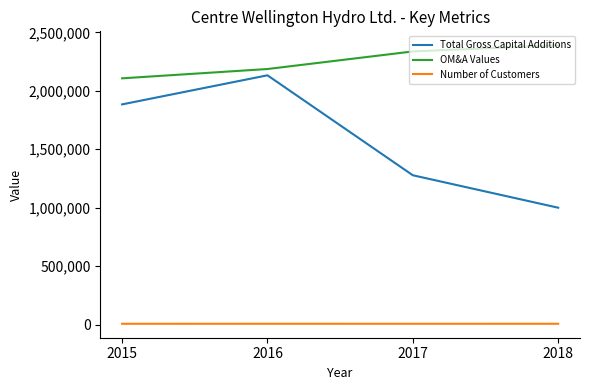

Rank the series by their average value, from lowest to highest.

Number of Customers, Total Gross Capital Additions, OM&A Values